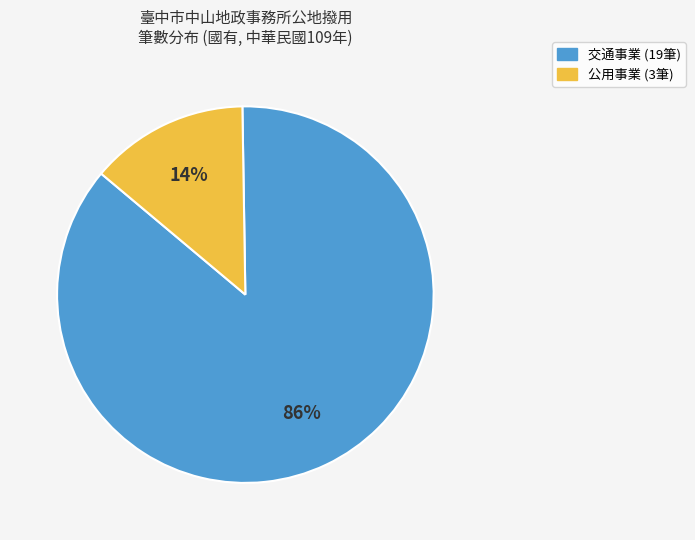

Do 交通事業 and 公用事業 together represent more than half of the pie?

Yes